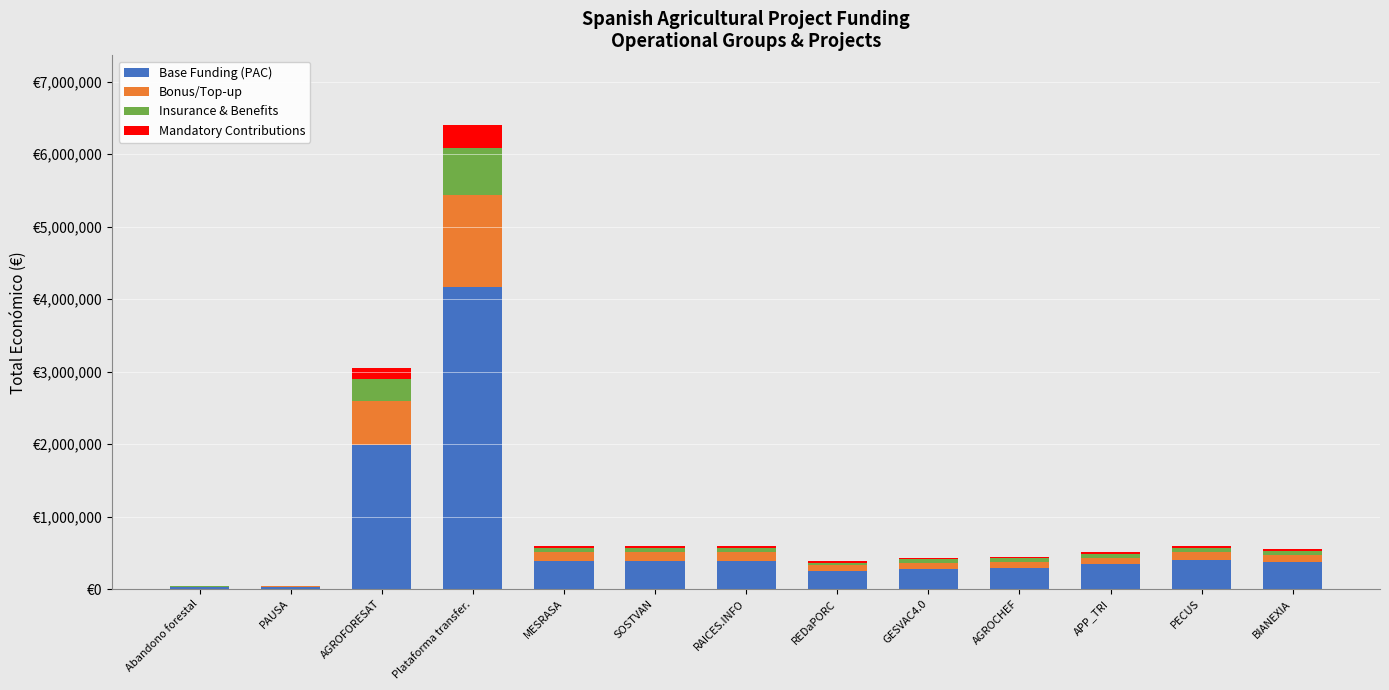

What are all the series names shown in the legend?

Base Funding (PAC), Bonus/Top-up, Insurance & Benefits, Mandatory Contributions